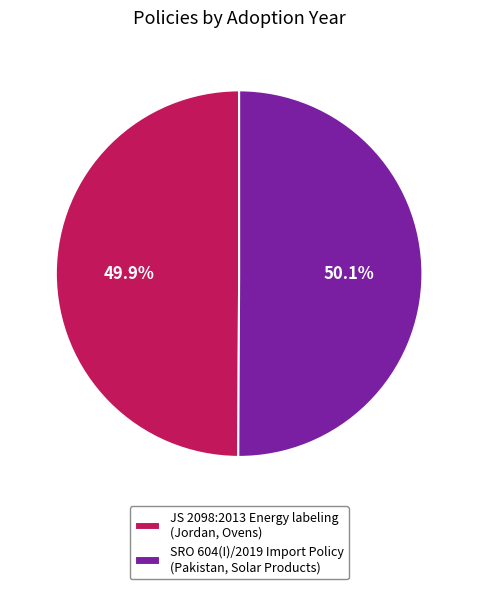

Rank the categories by value from highest to lowest.

SRO 604(I)/2019 Import Policy (Pakistan, Solar Products), JS 2098:2013 Energy labeling (Jordan, Ovens)